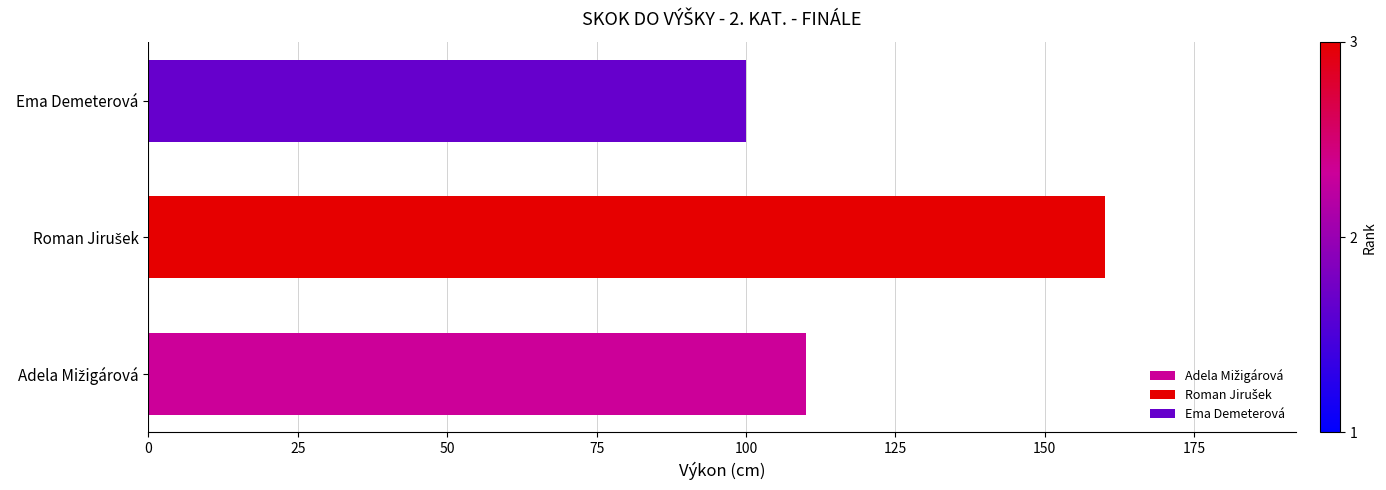

What is the change in value from Roman Jirušek to Ema Demeterová?

-60